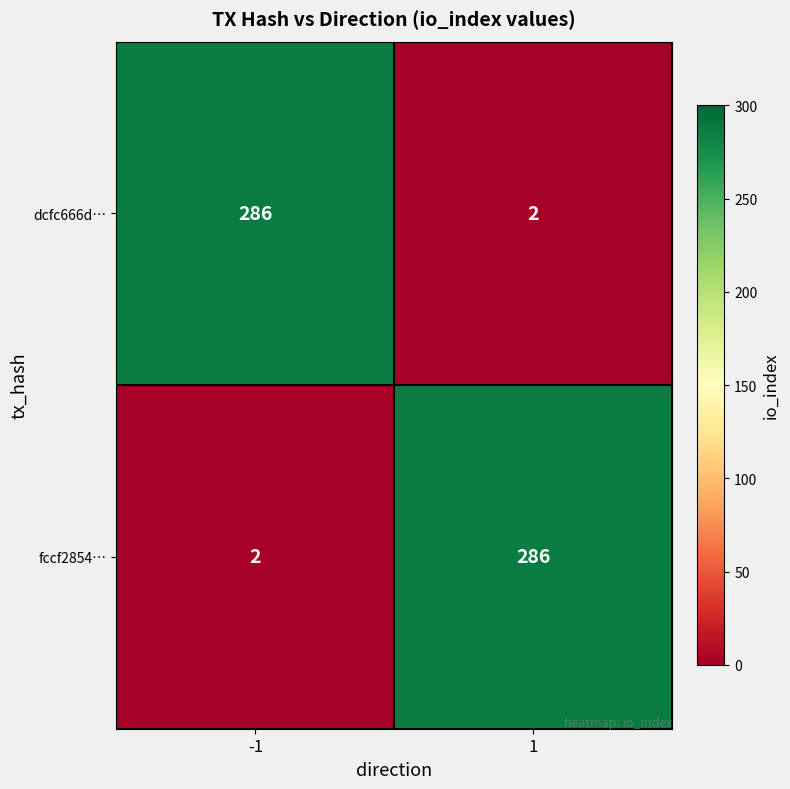

What is the smallest value displayed?

2